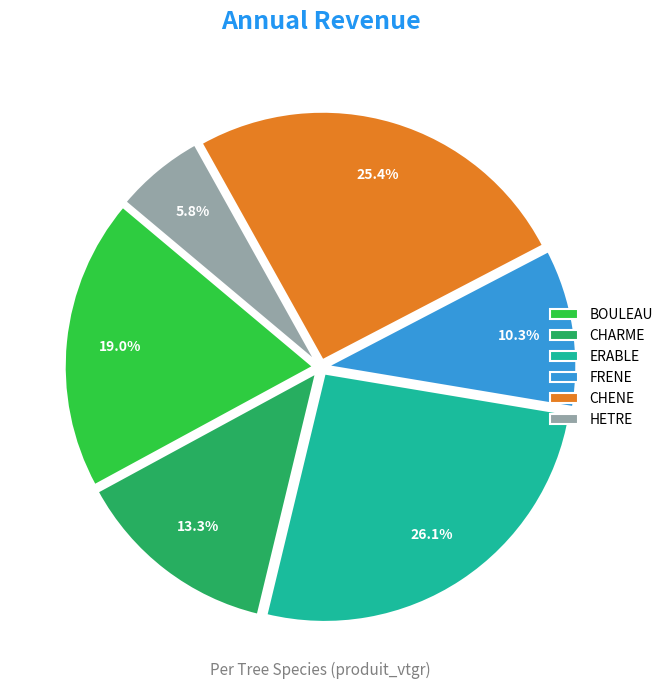

To the nearest percent, what is the difference between the largest and smallest slice percentages?

20%